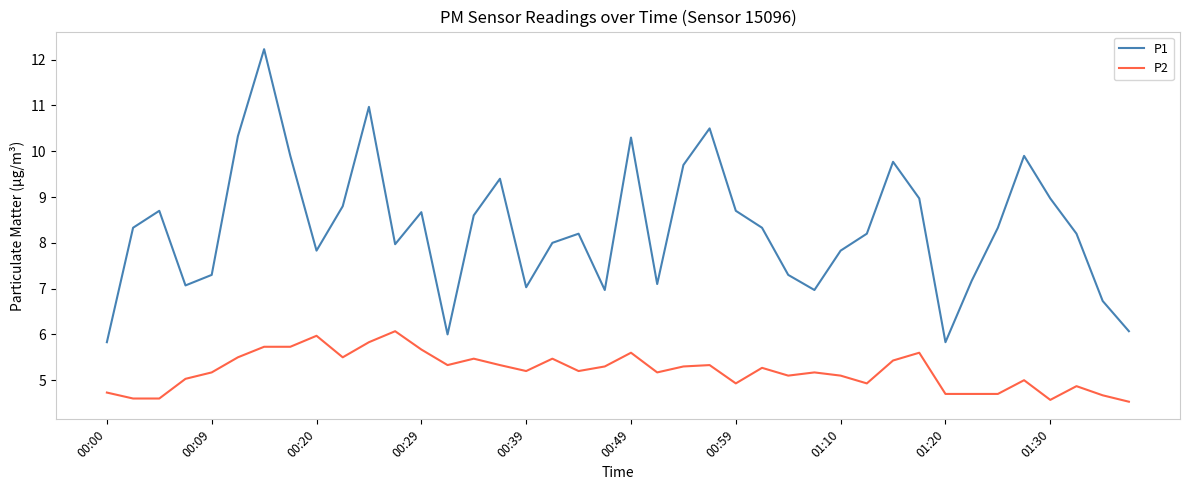

Which series has the largest total across all categories?

P1